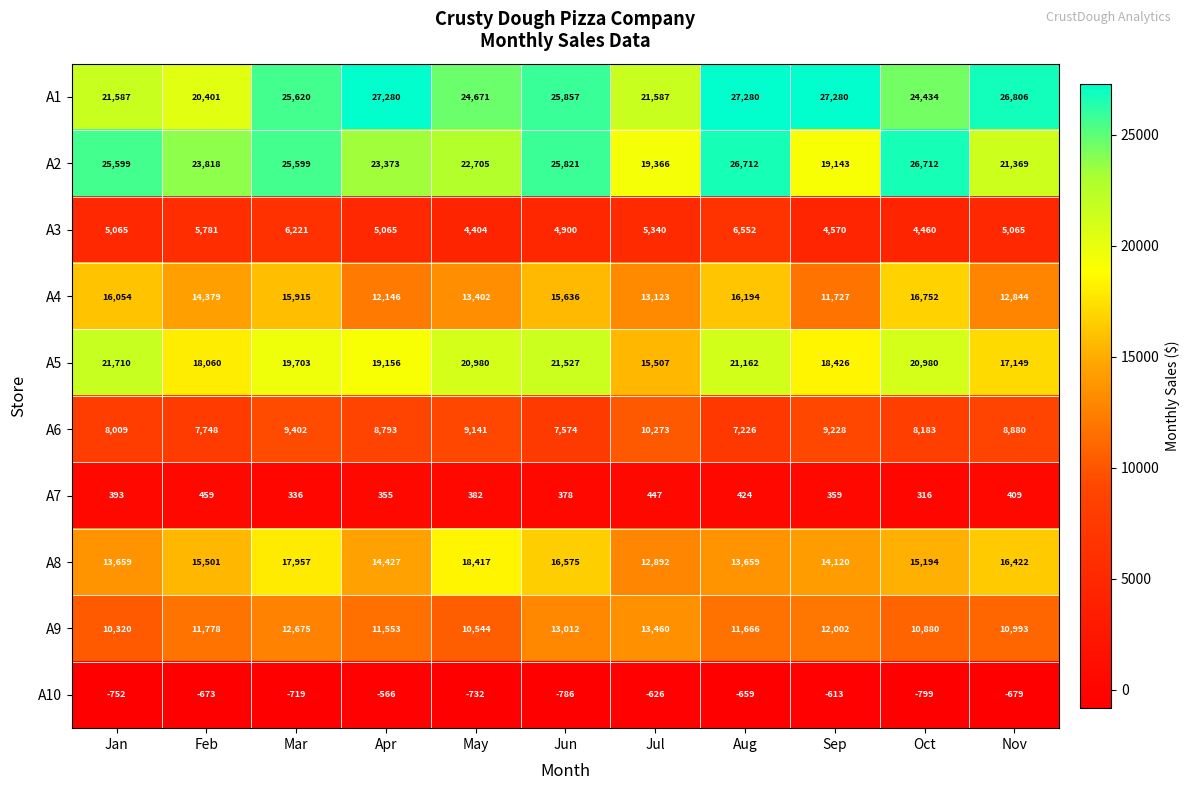

Is it true that A9 equals 6946 at May?

False